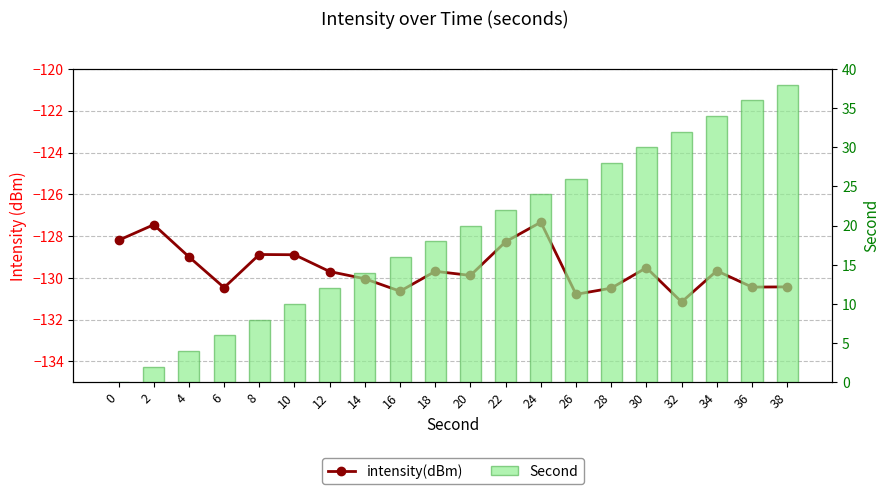

What is the value of the intensity(dBm) bar at the 16th from the left?

-129.5